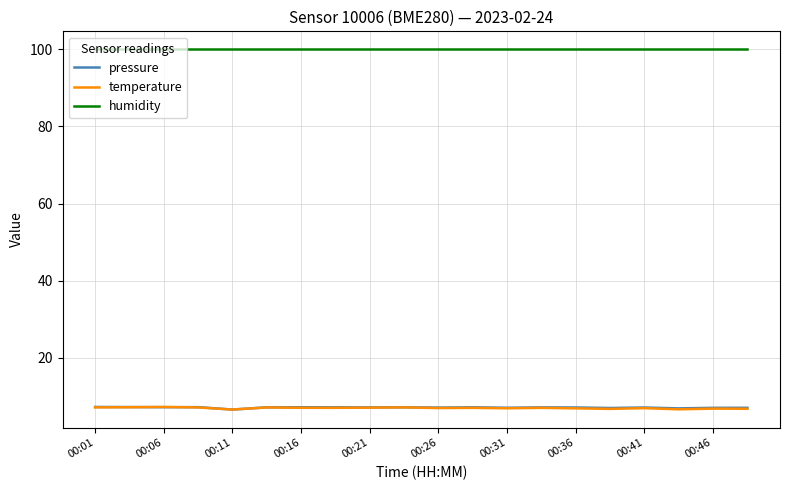

Which series has the largest total across all categories?

humidity